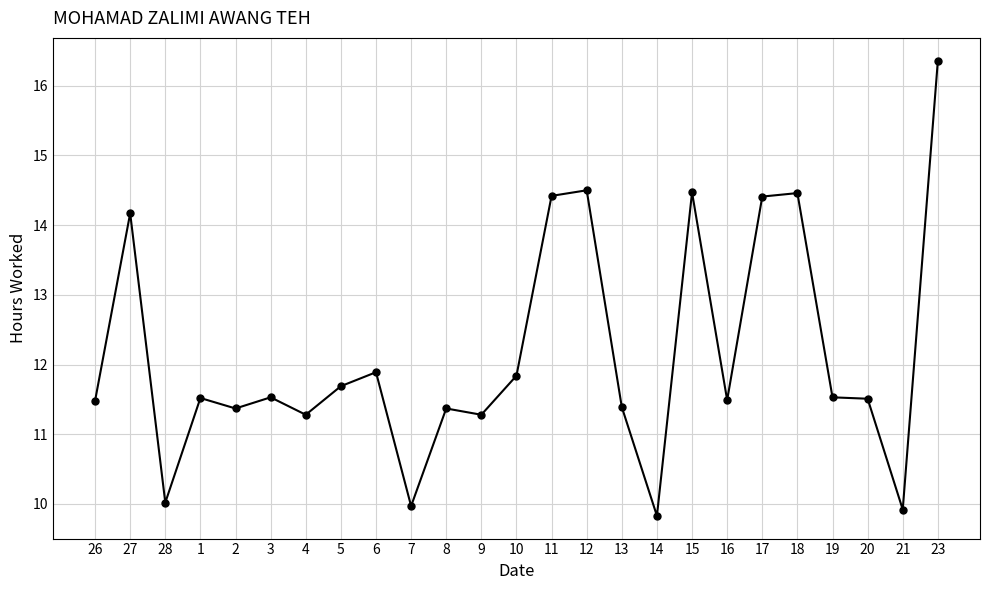

What is the label of the 7th point from the right?

16